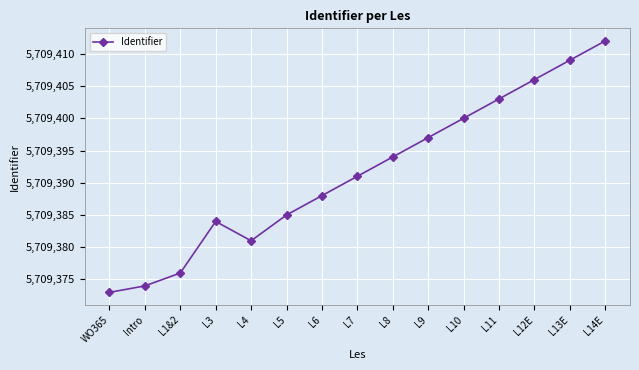

What position from the right is WO365?

15